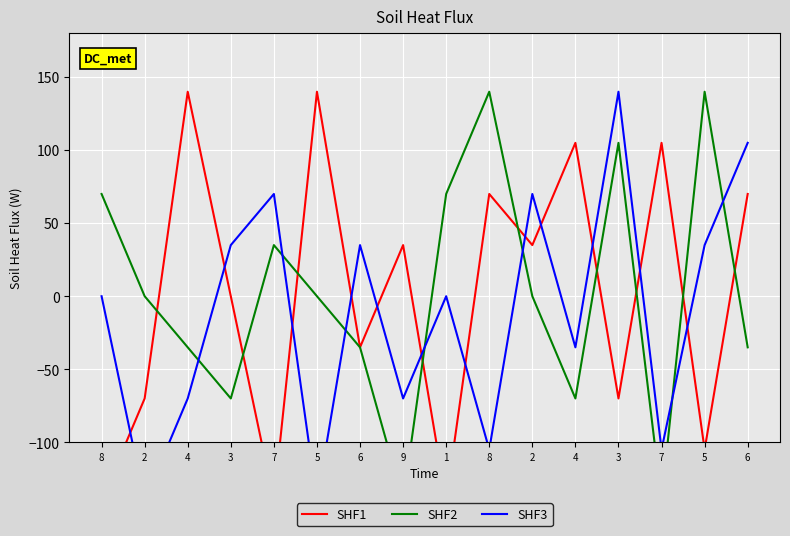

After their last crossing, which series has the higher values: SHF2 or SHF1?

SHF1